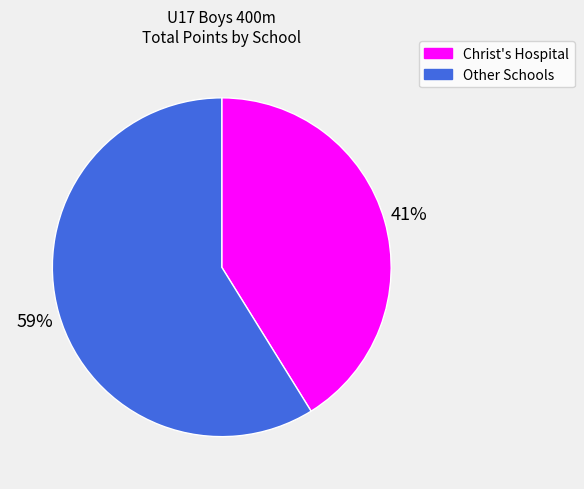

To the nearest percent, what is the average slice percentage?

50%